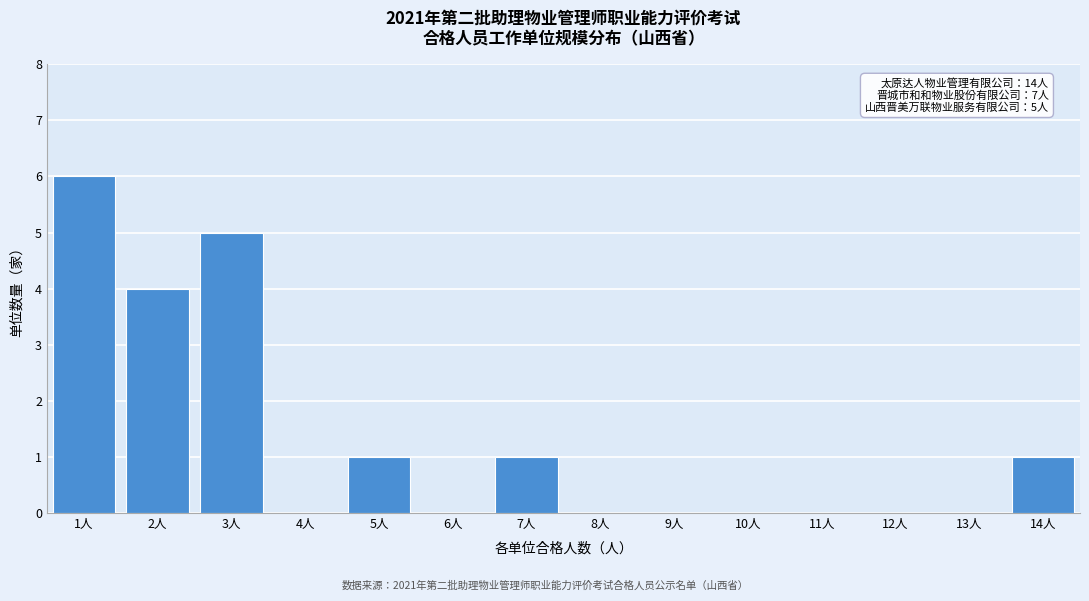

Reading left to right, what are all the values shown in this chart?

1人=6	2人=4	3人=5	4人=0	5人=1	6人=0	7人=1	8人=0	9人=0	10人=0	11人=0	12人=0	13人=0	14人=1